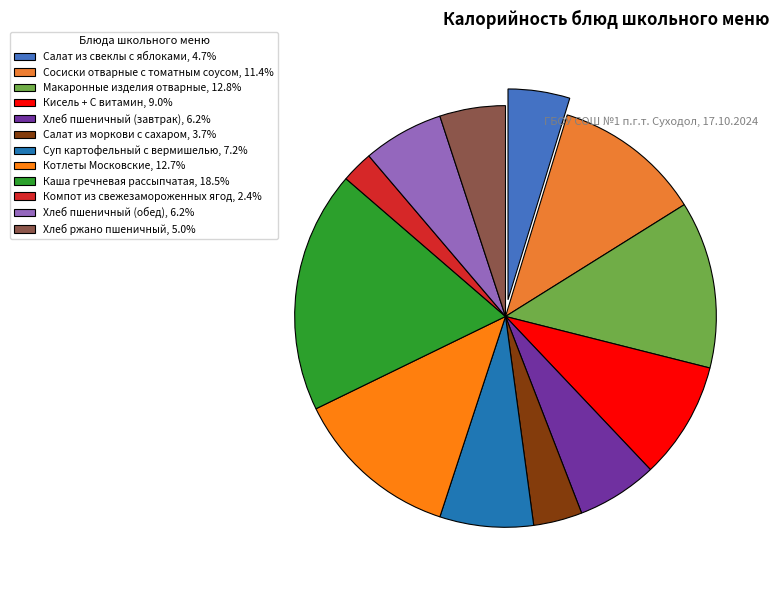

Combined, what portion of the pie is Салат из моркови с сахаром and Кисель + С витамин?

12.7%